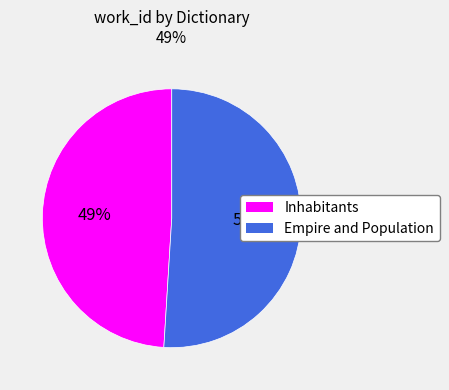

Which category has the biggest portion of the pie?

Empire and Population